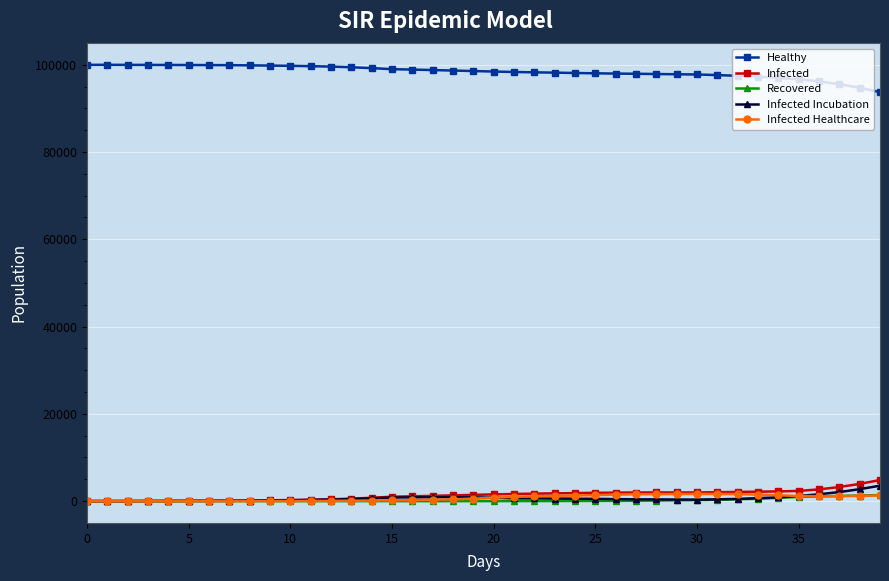

Which series has the largest total across all categories?

Healthy